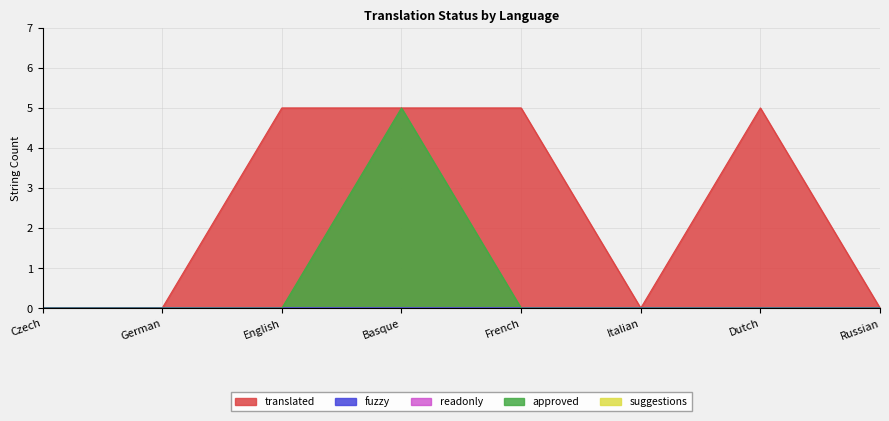

What is the highest value of the approved series?

5